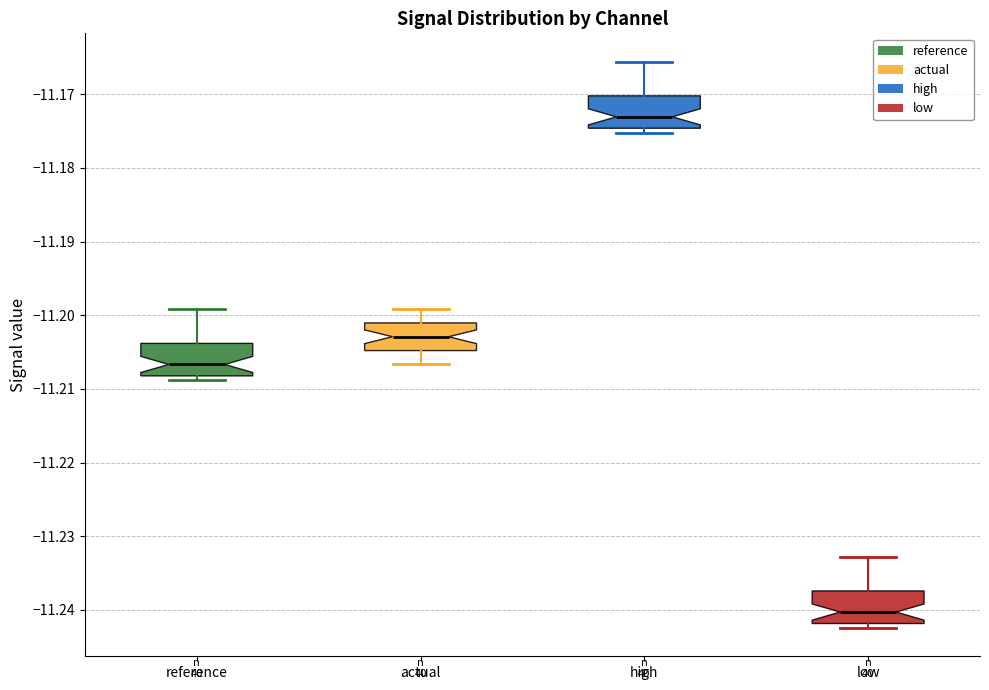

Which box's median line is the highest?

high